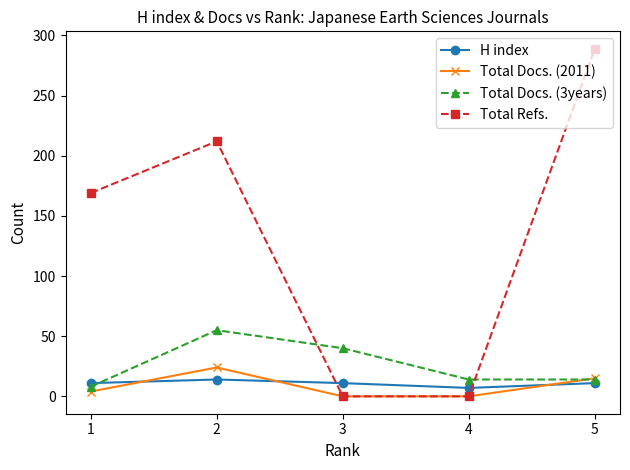

What are all the series names shown in the legend?

H index, Total Docs. (2011), Total Docs. (3years), Total Refs.